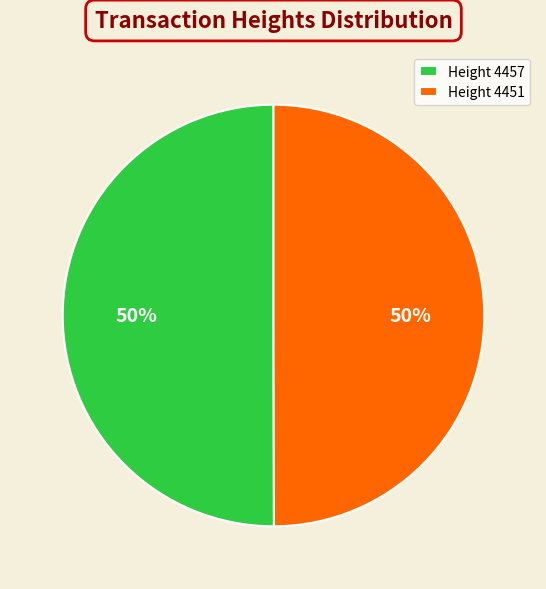

What percentage is the Height 4451 slice, to the nearest percent?

50%